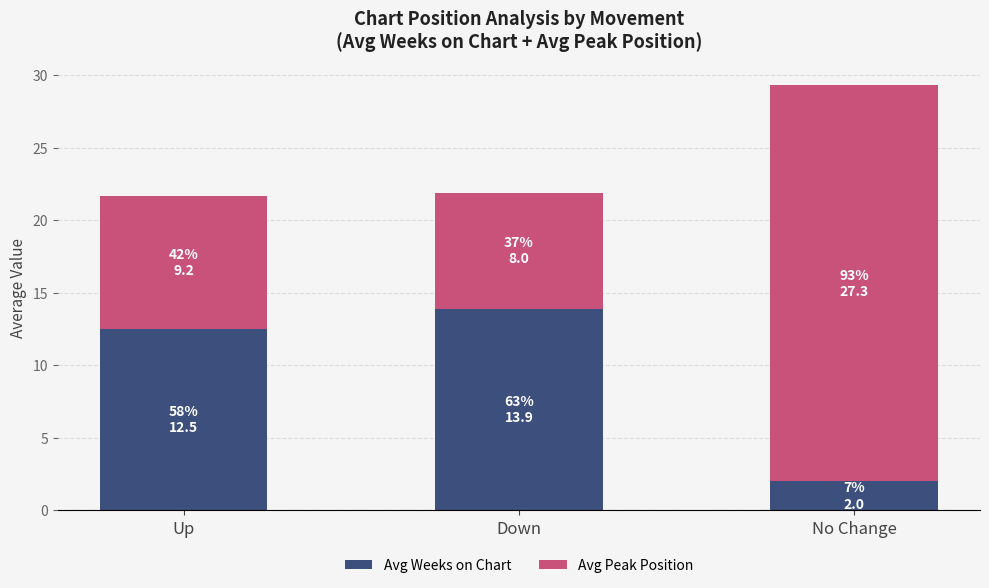

What is the difference between the second highest and minimum values in the Avg Weeks on Chart series?

10.5